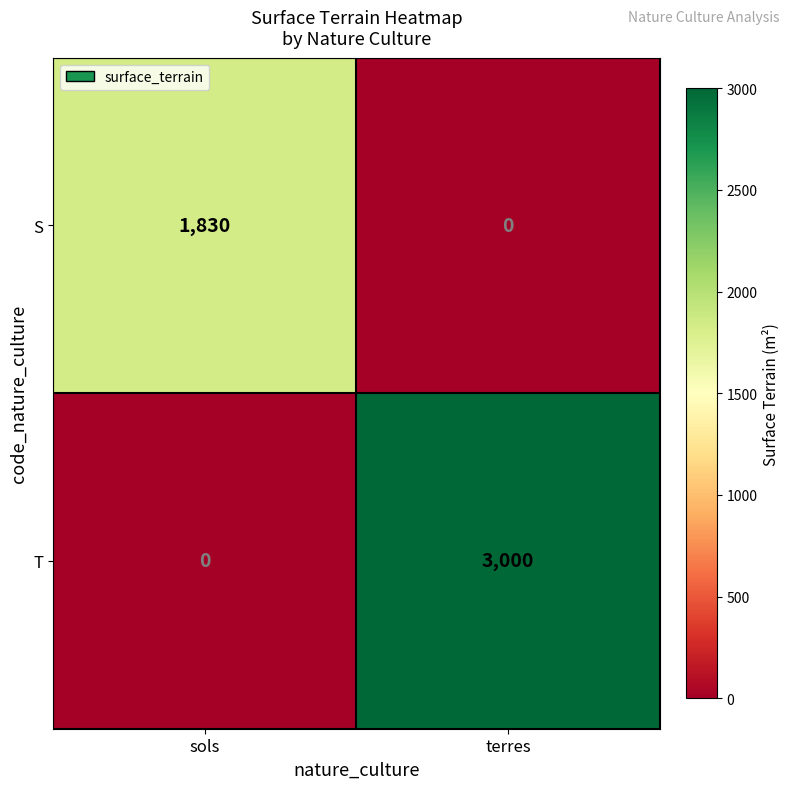

At terres, list the series in order from largest to smallest.

T, S